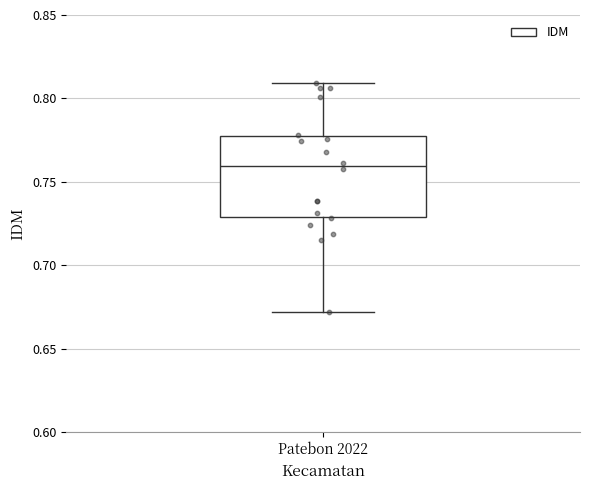

Where does the median line of the box for Patebon 2022 sit on the y-axis? The values are not printed on the chart, so give them approximately, as read against the axis.

0.76